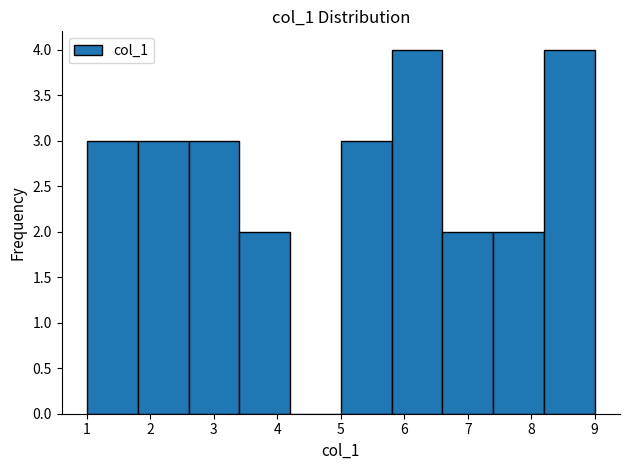

How tall is the bar that spans 1.0 to 1.8 on the x-axis? The values are not printed on the chart, so give them approximately, as read against the axis.

3